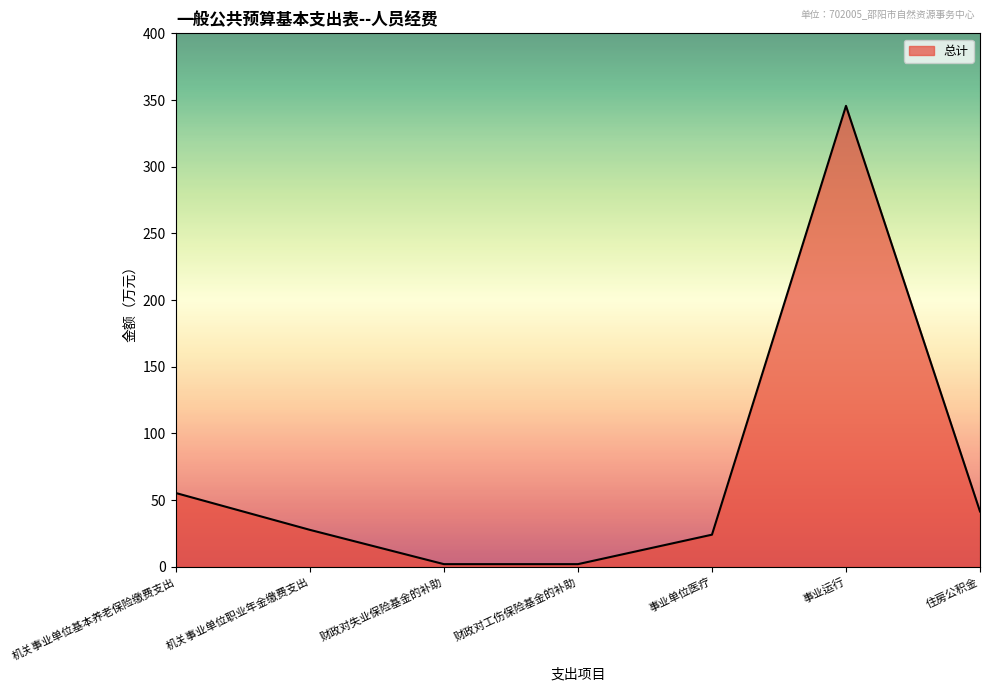

Which category has the highest value across all series?

事业运行